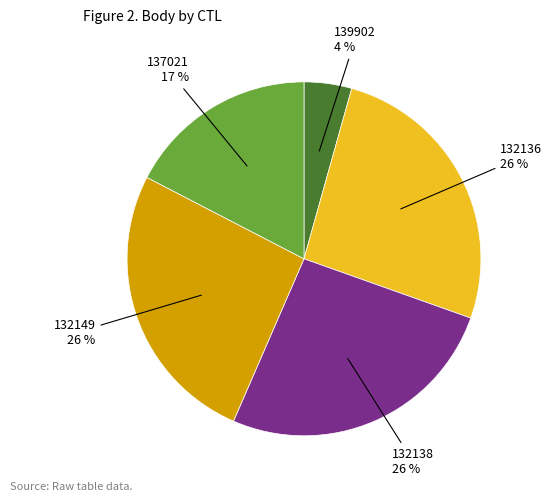

To the nearest percent, what is the difference between the largest and smallest slice percentages?

22%